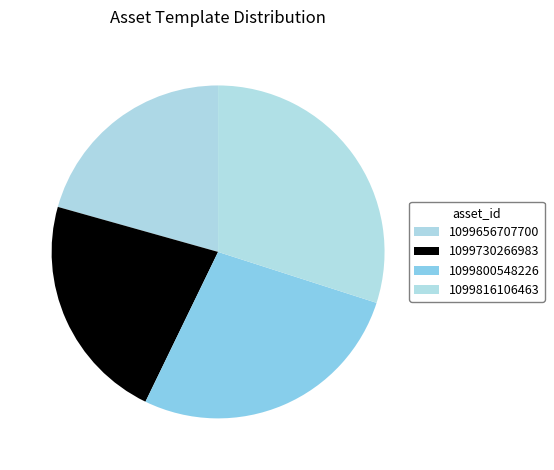

What is the largest slice in the pie chart?

1099816106463